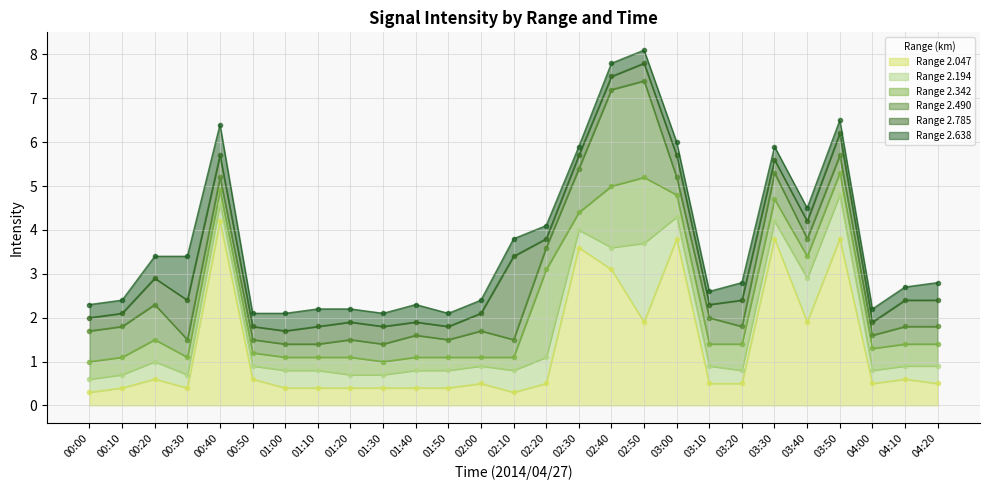

At which category is the sum across all series the highest?

02:50